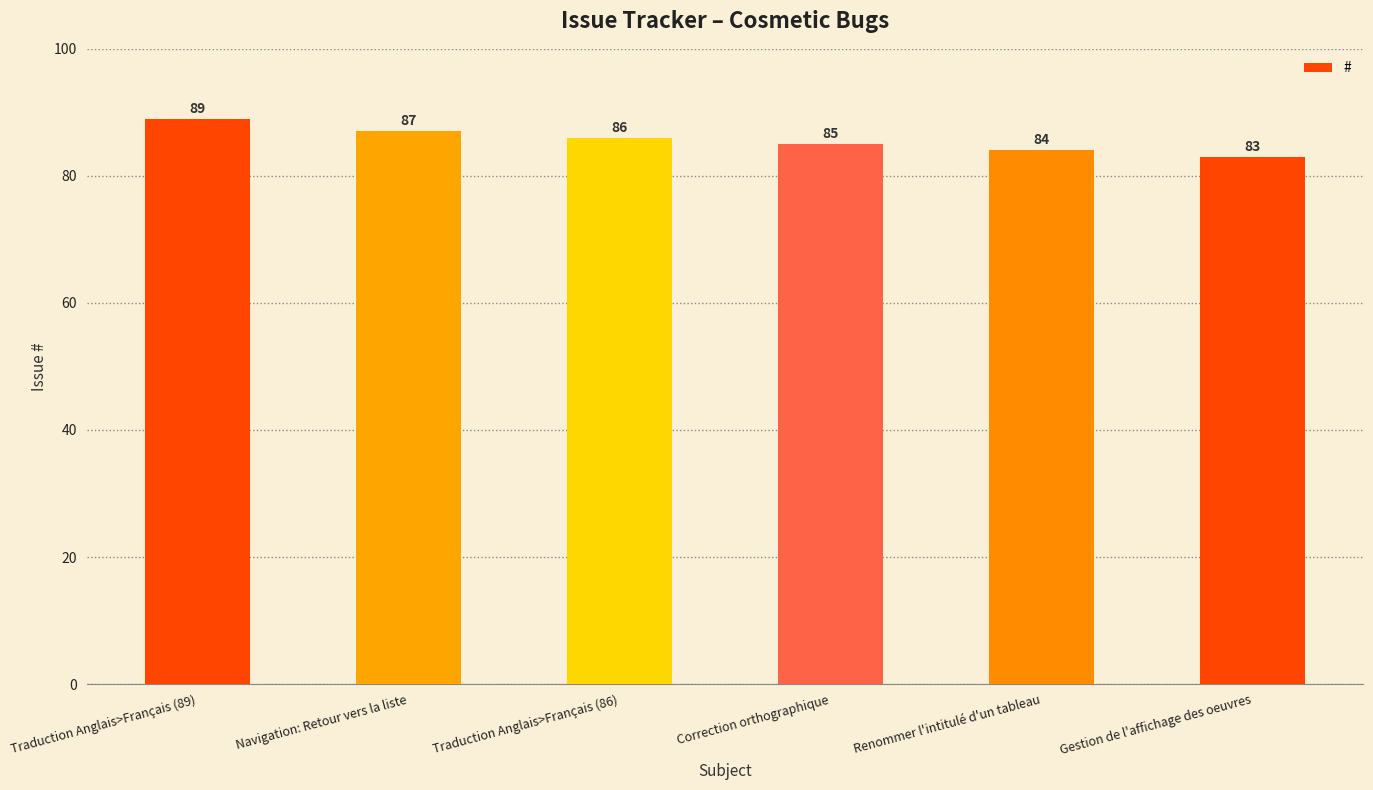

What is the maximum value shown in the chart?

89